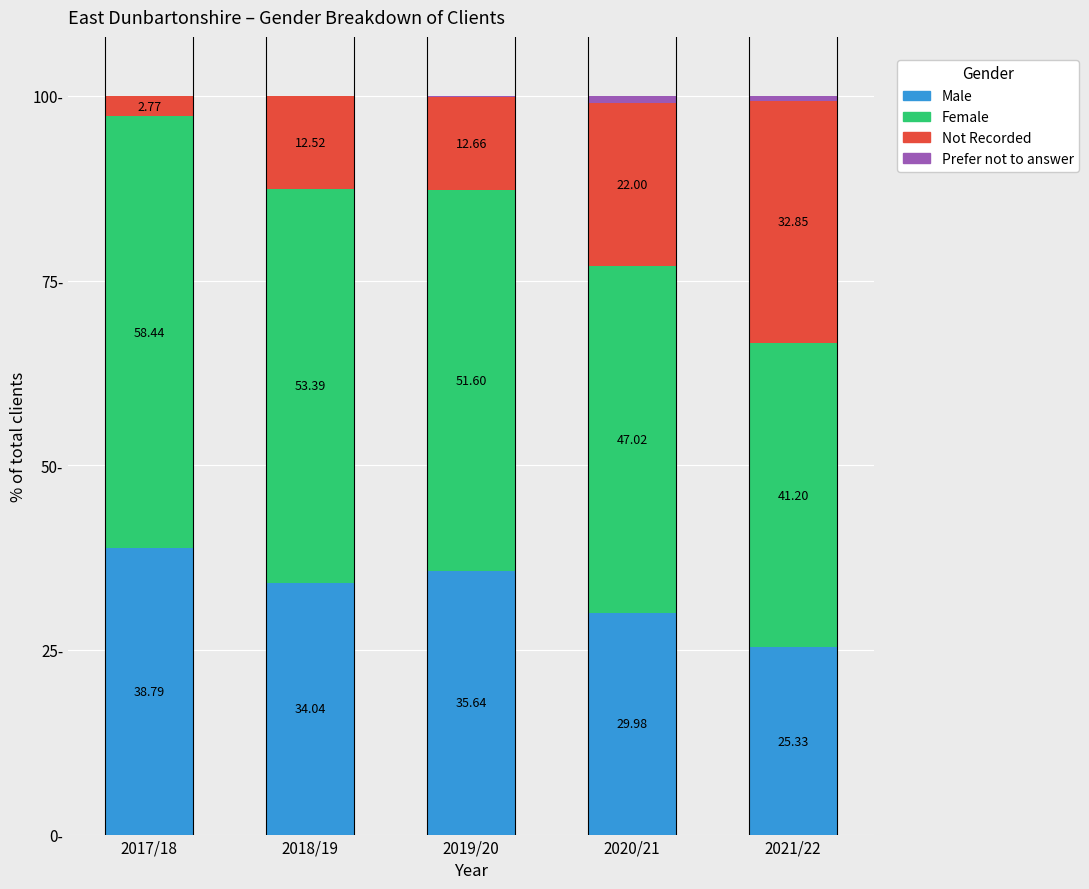

At which category is the sum across all series the highest?

2019/20